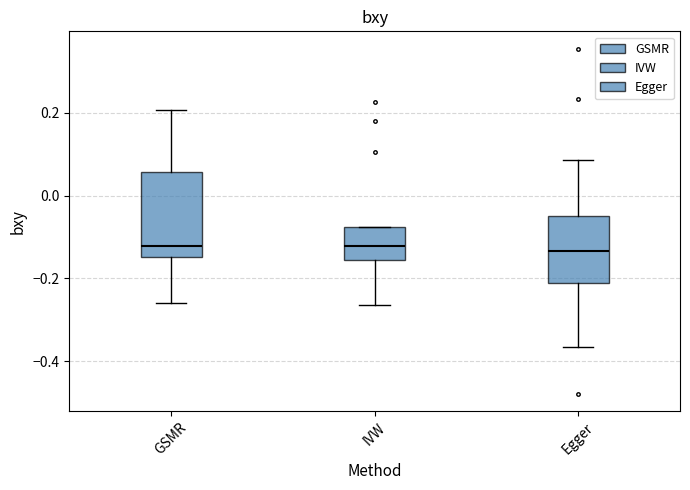

Reading left to right, read every box against the y-axis: the position of its median line, the range the box covers, and the ends of its whiskers. The values are not printed on the chart, so give them approximately, as read against the axis.

GSMR: median -0.12, box -0.14 to 0.06, whiskers -0.26 to 0.20
IVW: median -0.12, box -0.16 to -0.08, whiskers -0.26 to -0.08
Egger: median -0.14, box -0.22 to -0.04, whiskers -0.36 to 0.08